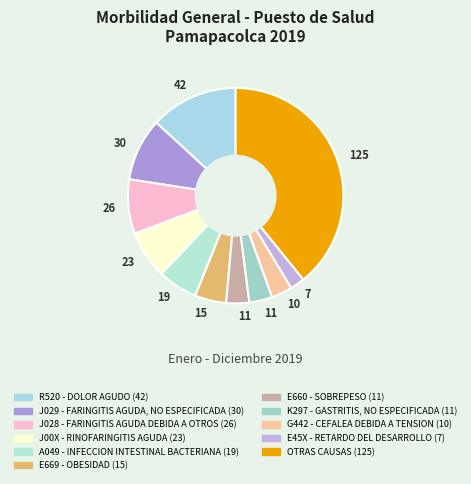

What is the change in value from K297 - GASTRITIS, NO ESPECIFICADA to OTRAS CAUSAS?

+114